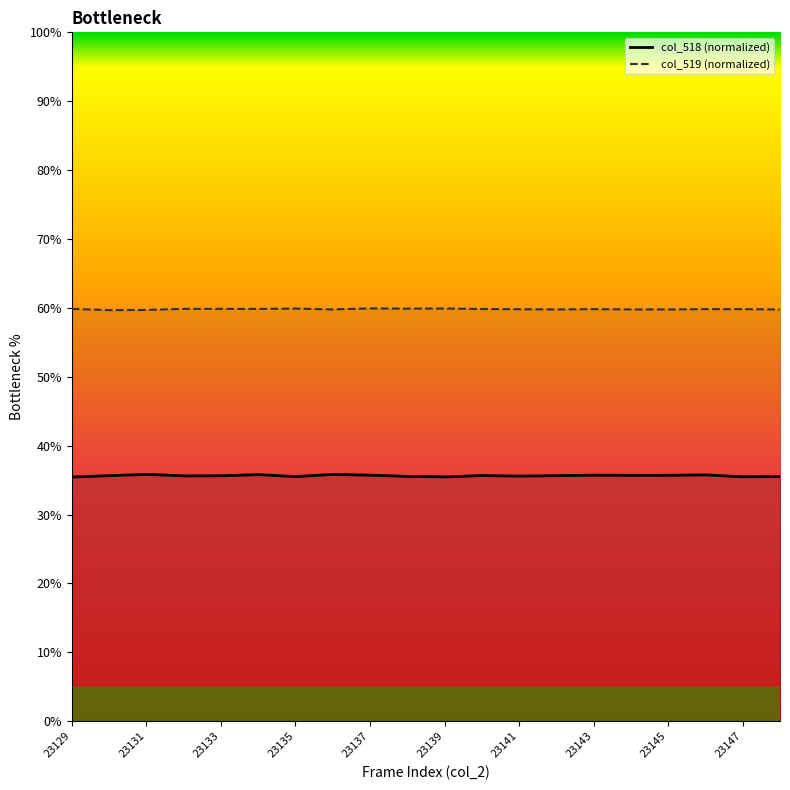

Read the col_519 line value at 23141.

59.8